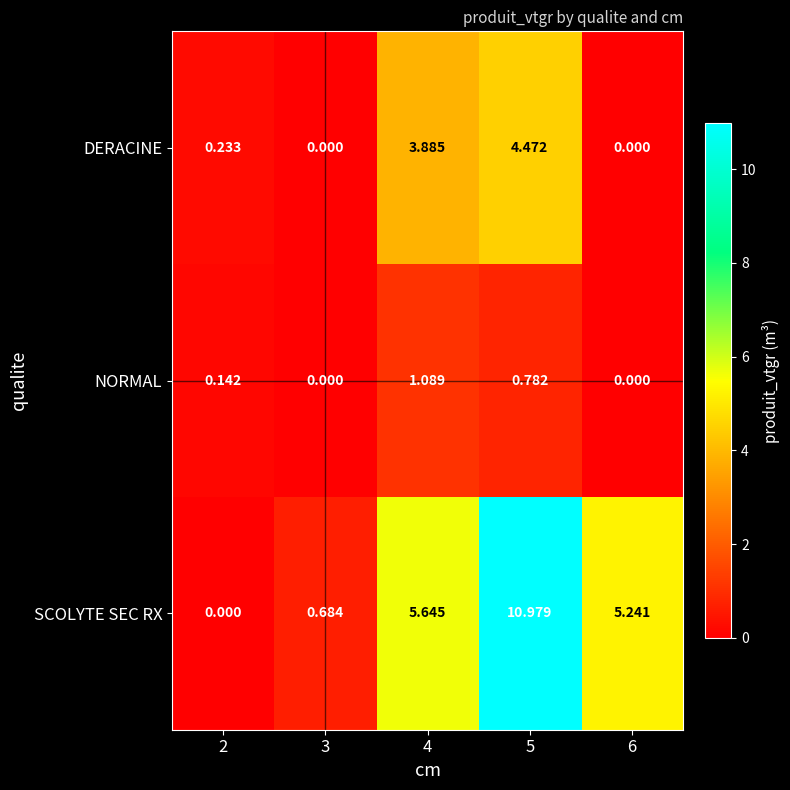

Which series changed the most between 3 and 4?

SCOLYTE SEC RX